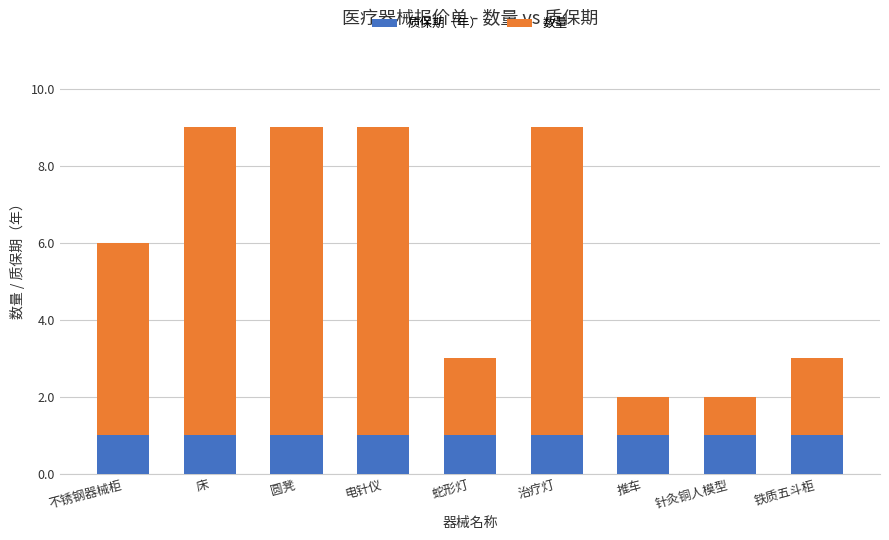

True or false: 质保期（年） has a value of 1 at 针灸铜人模型.

True